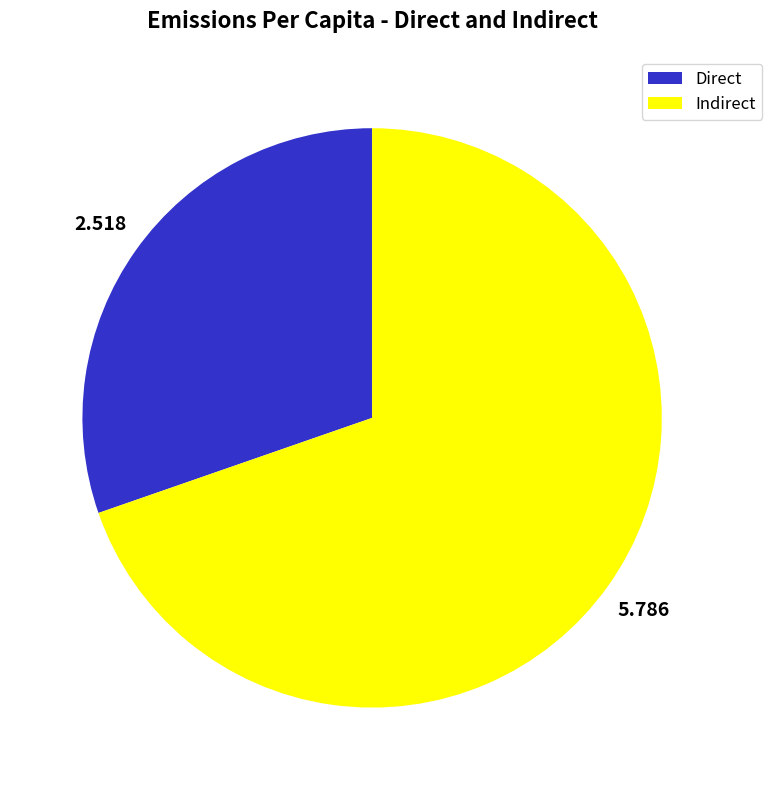

Do Indirect and Direct together represent more than half of the pie?

Yes